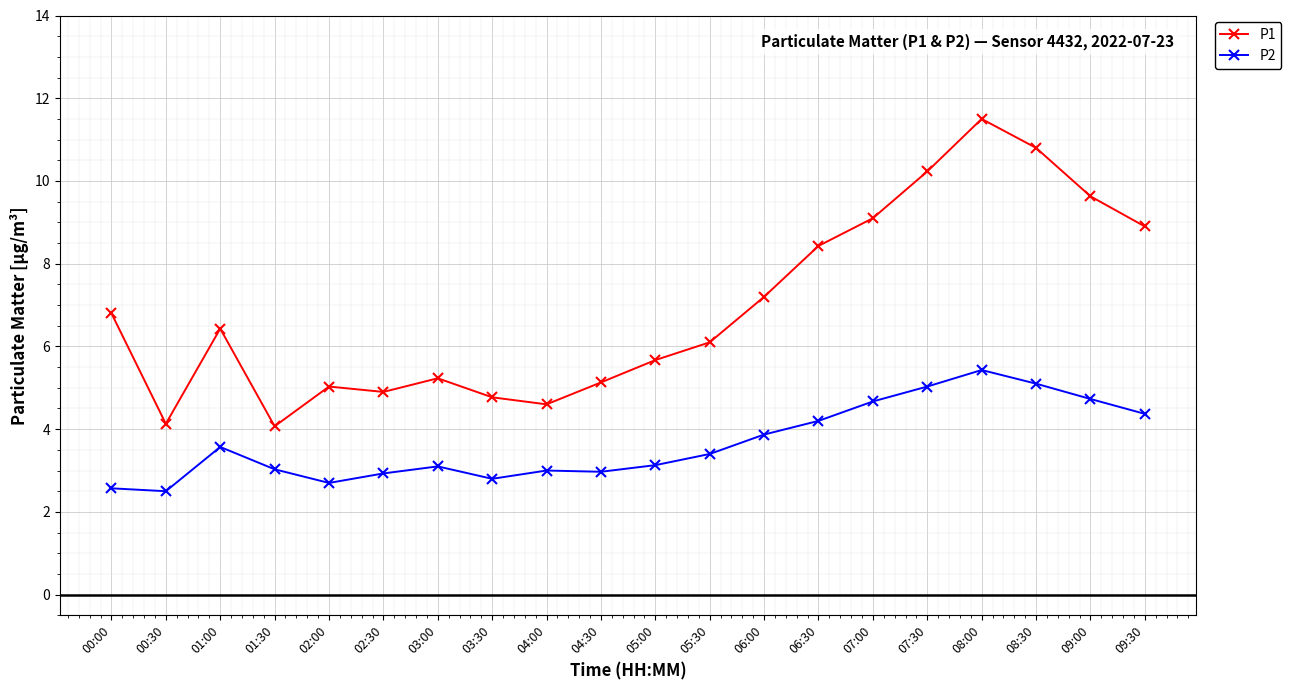

What is the value of the P1 point at the 20th from the left?

8.9